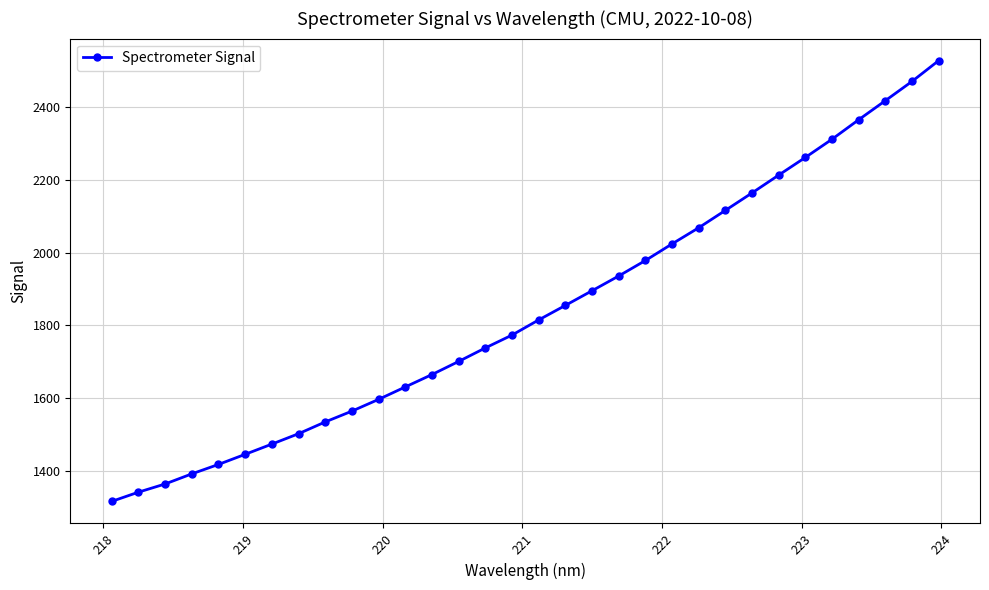

Is this an area chart (filled region under the line)?

No